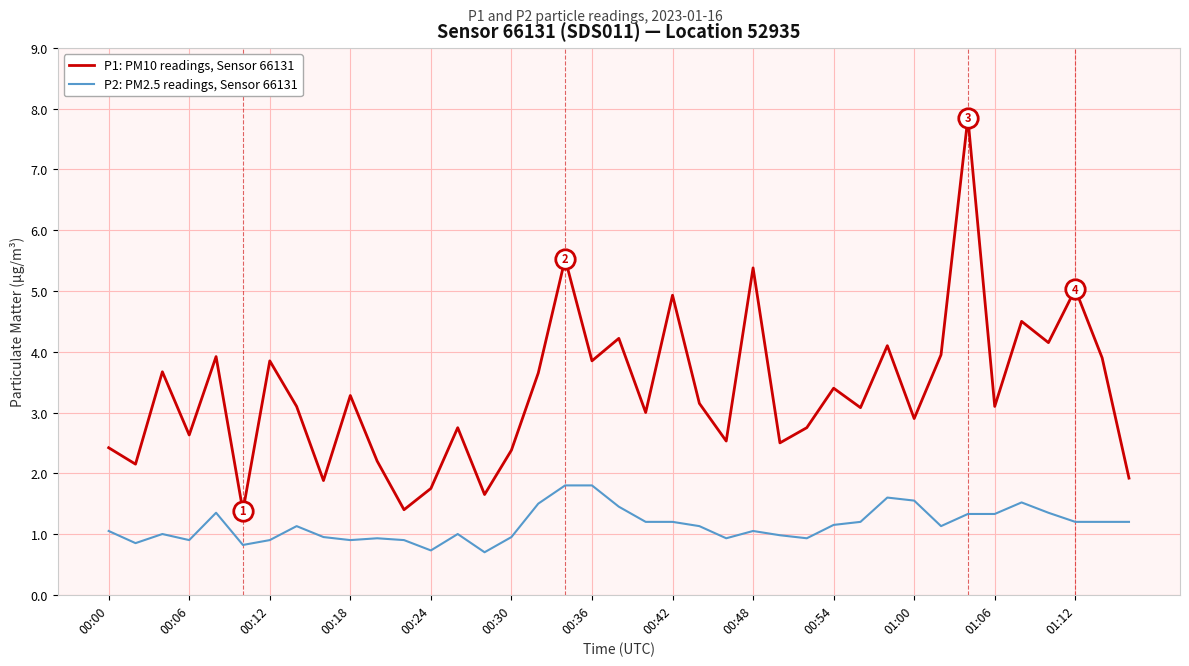

Which series has the largest total across all categories?

P1: PM10 readings, Sensor 66131